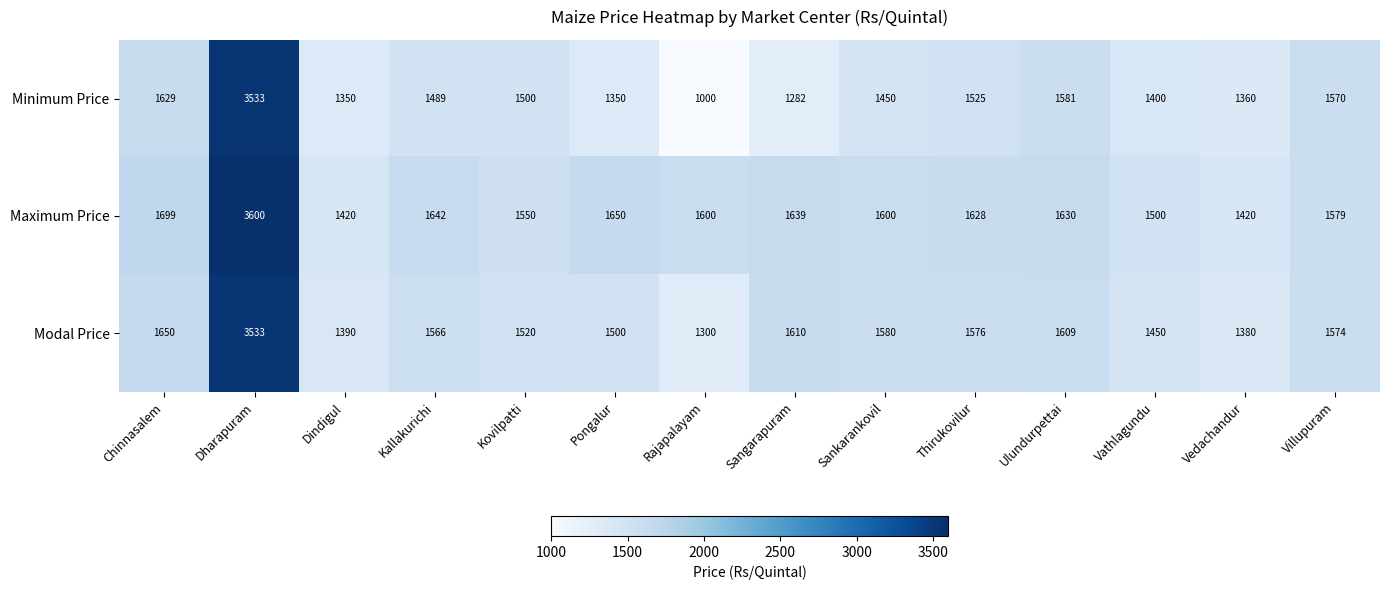

At which category is the sum across all series the highest?

Dharapuram